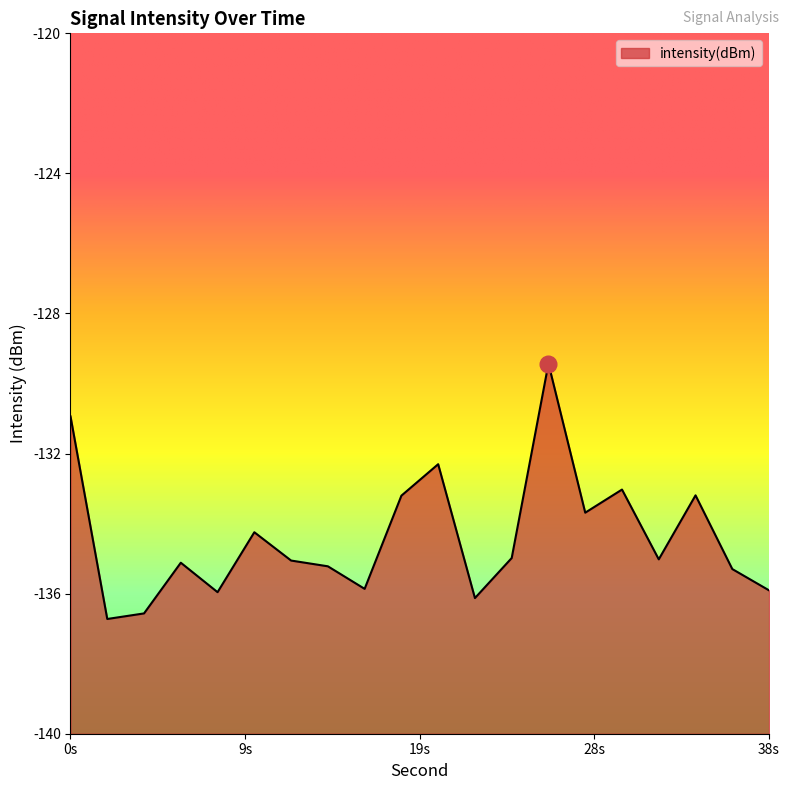

What is the smallest value displayed?

-136.7